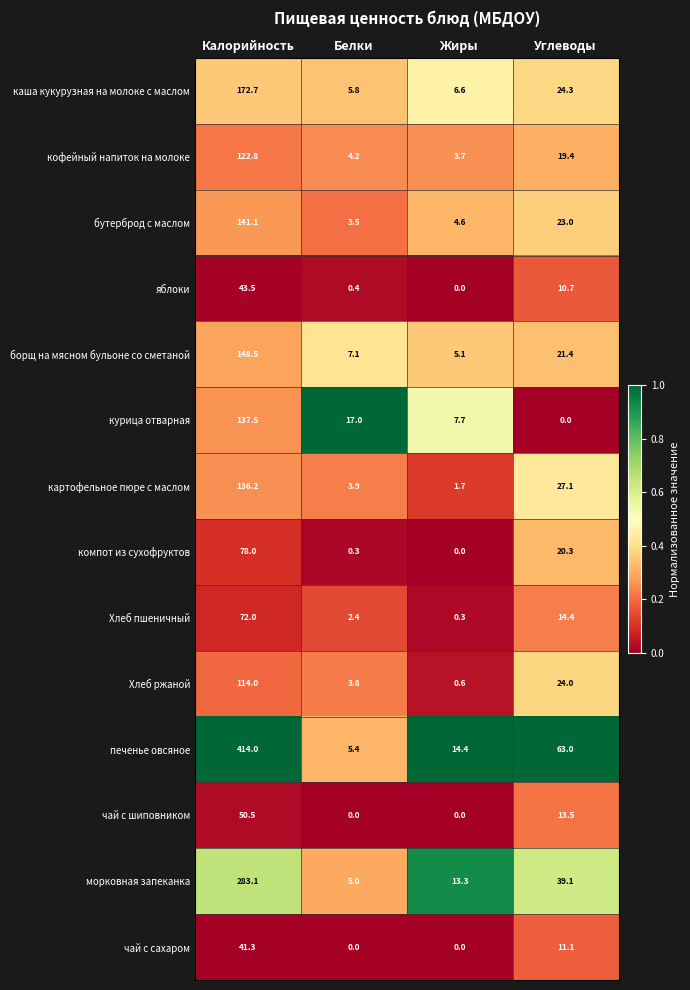

The value of Хлеб ржаной at Белки is 3.8. True or false?

True